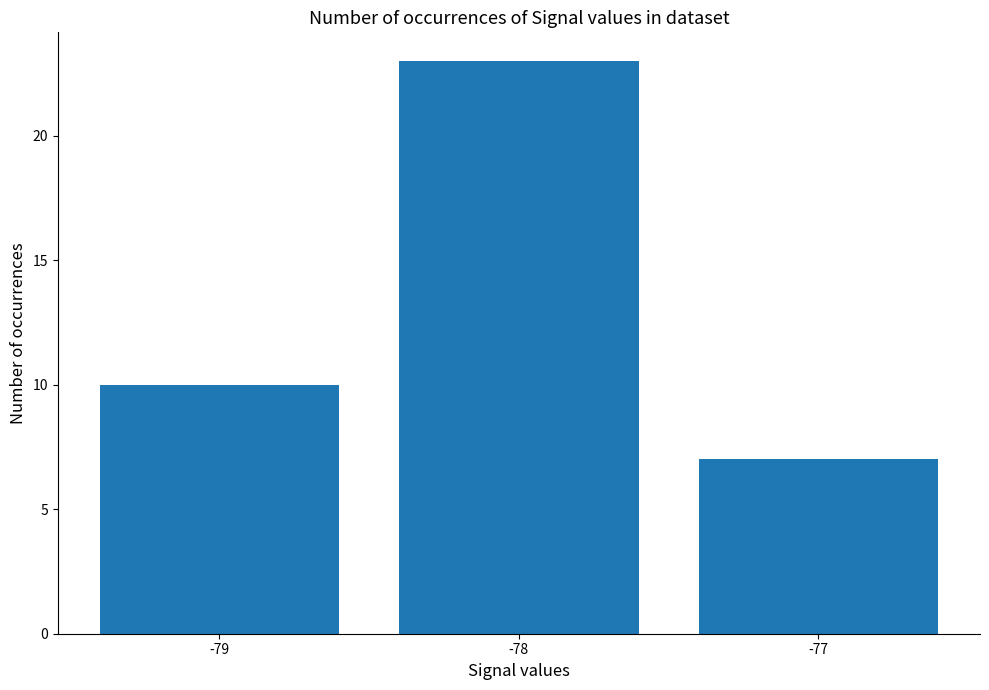

Reading left to right, extract all data points from this chart.

-79=10	-78=23	-77=7